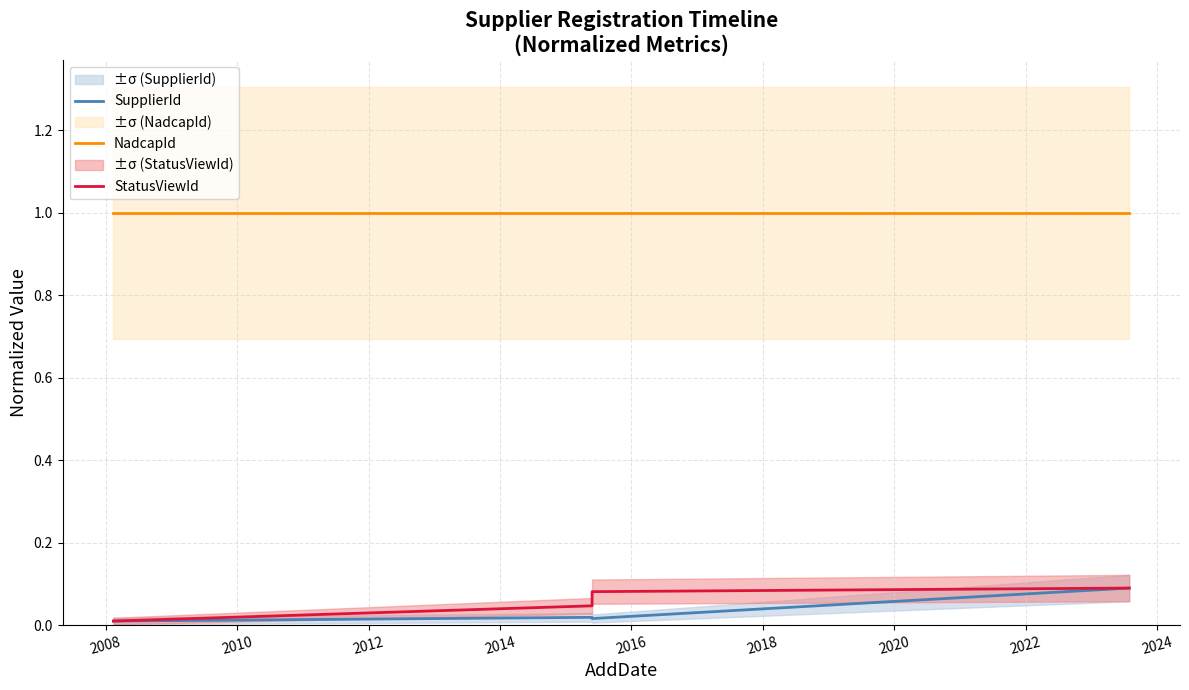

Does the chart have visible grid lines?

Yes